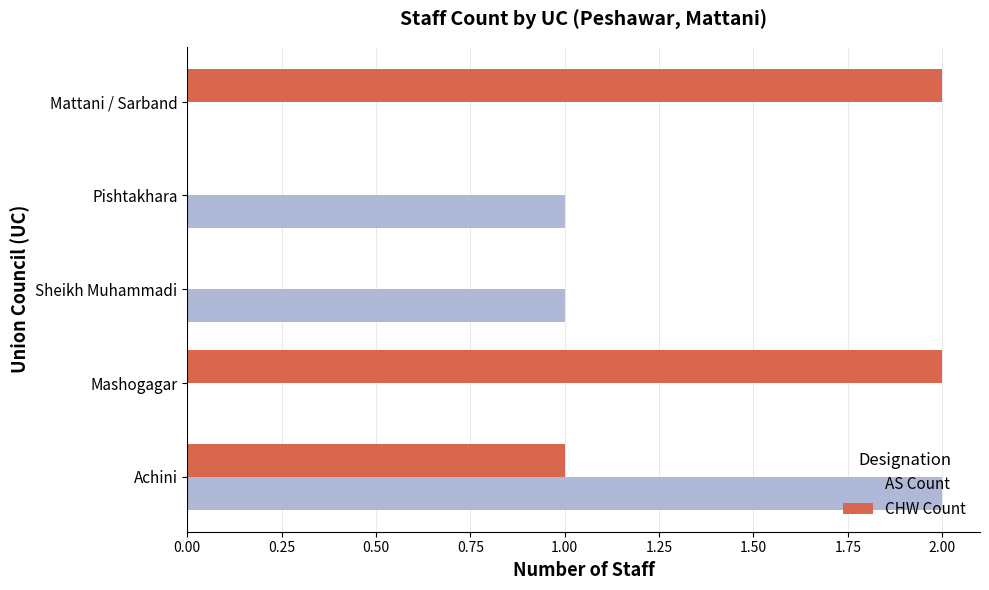

How many categories are shown in the chart?

5